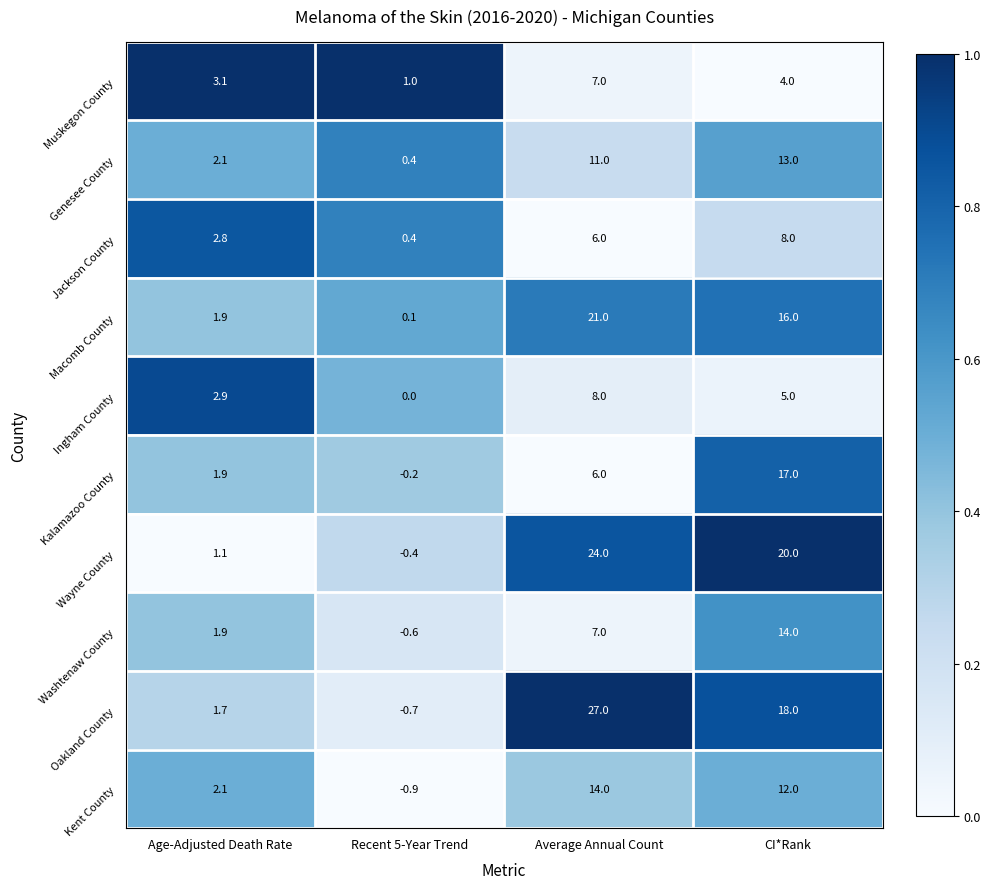

What is the difference between the Jackson County values at Recent 5-Year Trend and CI*Rank?

7.6